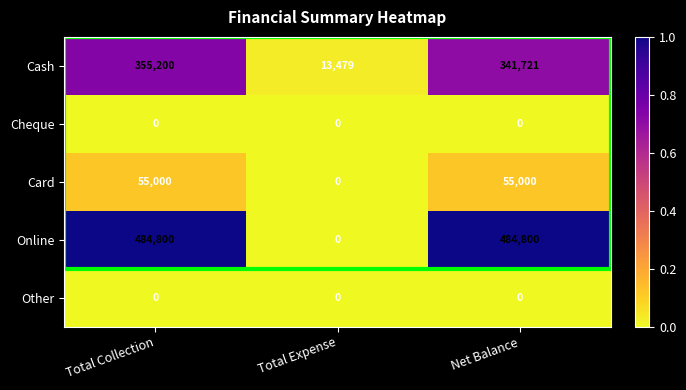

What is the greatest value displayed?

484800